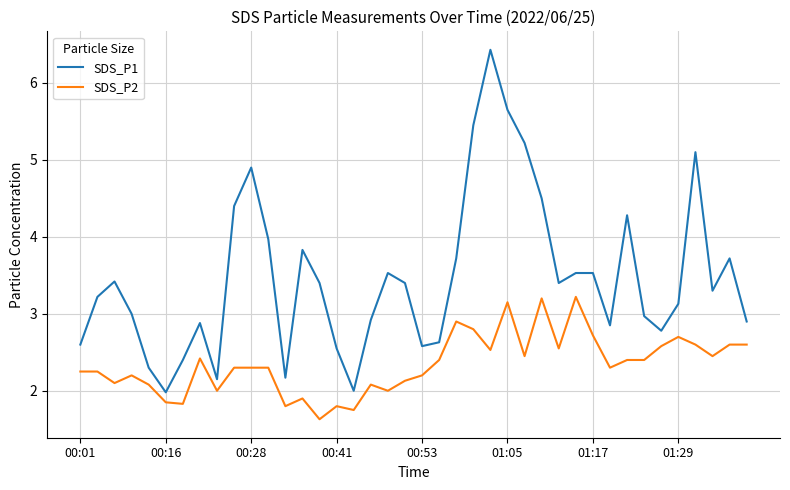

Which series has the largest total across all categories?

SDS_P1